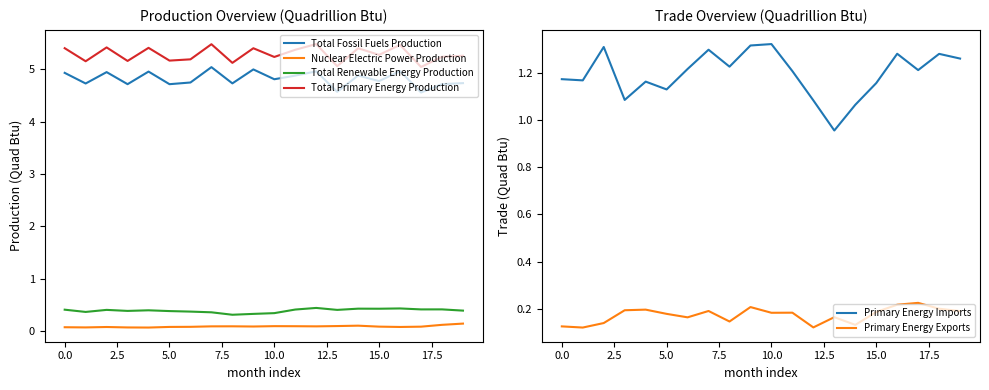

Reading right to left, what are all the values shown in this chart?

Total Fossil Fuels Production: 4.7	4.7	4.6	5.0	4.8	4.9	4.6	5.0	4.9	4.8	5.0	4.7	5.0	4.8	4.7	5.0	4.7	4.9	4.7	4.9
Nuclear Electric Power Production: 0.1	0.1	0.1	0.1	0.1	0.1	0.1	0.1	0.1	0.1	0.1	0.1	0.1	0.1	0.1	0.1	0.1	0.1	0.1	0.1
Total Renewable Energy Production: 0.4	0.4	0.4	0.4	0.4	0.4	0.4	0.4	0.4	0.3	0.3	0.3	0.4	0.4	0.4	0.4	0.4	0.4	0.4	0.4
Total Primary Energy Production: 5.3	5.2	5.0	5.5	5.3	5.4	5.1	5.5	5.4	5.2	5.4	5.1	5.5	5.2	5.2	5.4	5.2	5.4	5.2	5.4
Primary Energy Imports: 1.3	1.3	1.2	1.3	1.2	1.1	1.0	1.1	1.2	1.3	1.3	1.2	1.3	1.2	1.1	1.2	1.1	1.3	1.2	1.2
Primary Energy Exports: 0.2	0.2	0.2	0.2	0.2	0.1	0.2	0.1	0.2	0.2	0.2	0.1	0.2	0.2	0.2	0.2	0.2	0.1	0.1	0.1